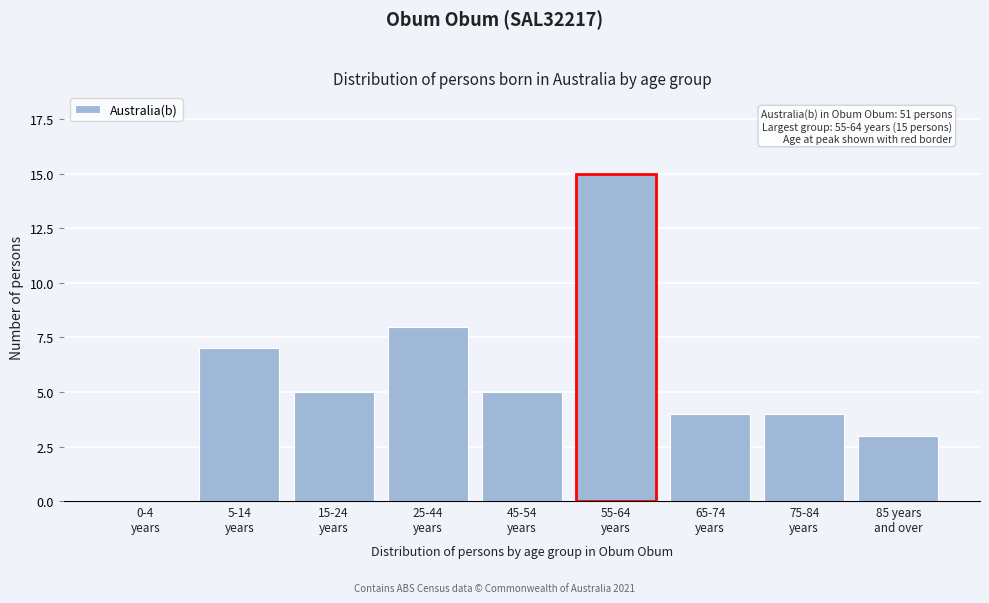

What is the sum of all values?

51